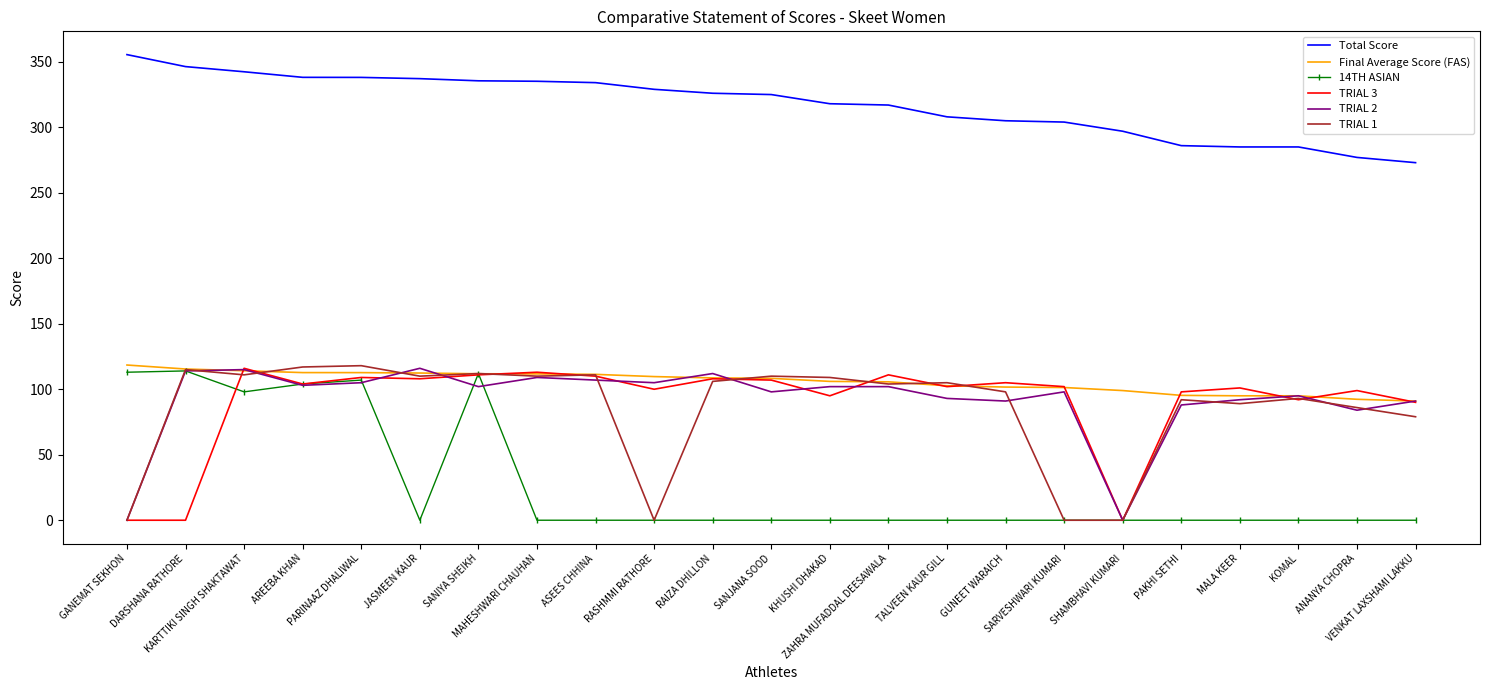

What is the difference between the maximum and minimum values in the TRIAL 2 series?

116.0